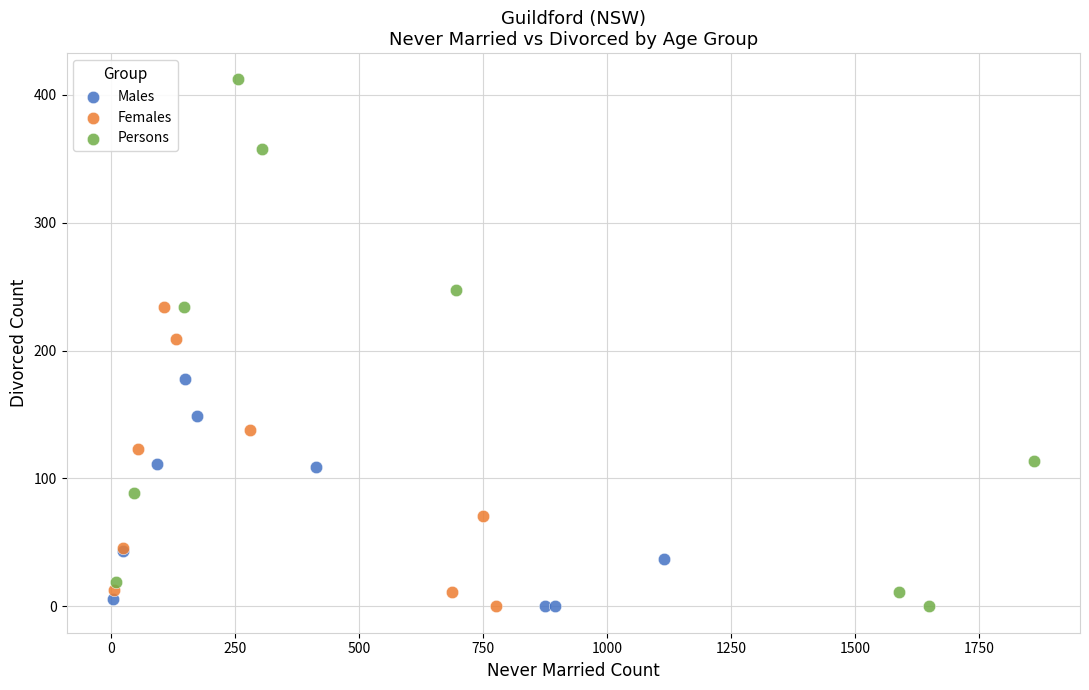

Which series reaches the maximum Y coordinate?

Persons